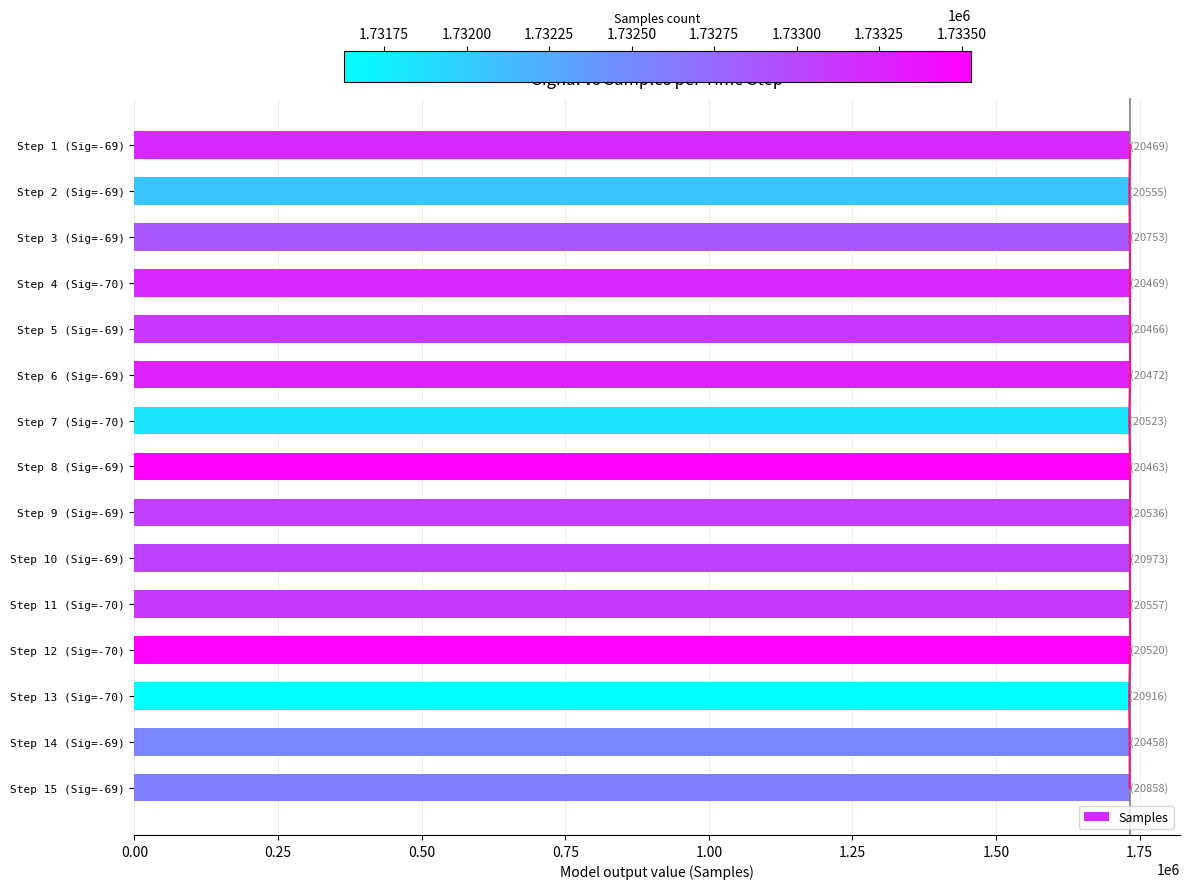

What is the difference between the maximum and minimum values?

1901